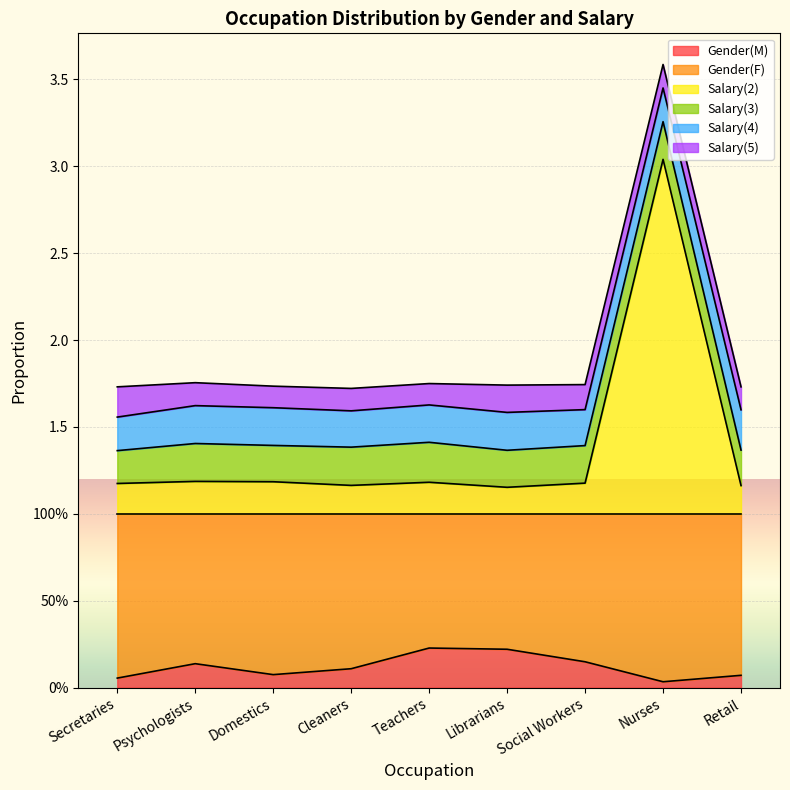

At which label does Salary(4) reach its peak?

Retail